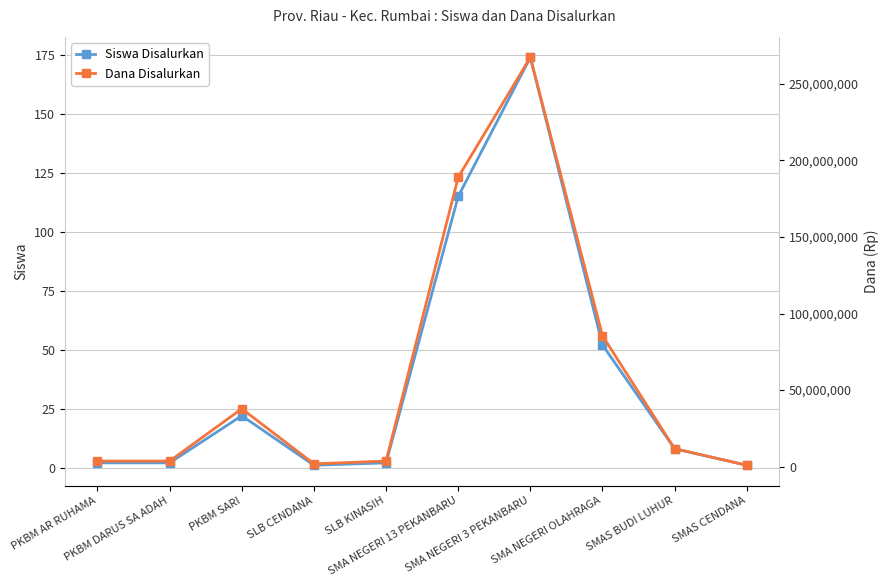

List the series in order of their overall mean, highest first.

Dana Disalurkan, Siswa Disalurkan